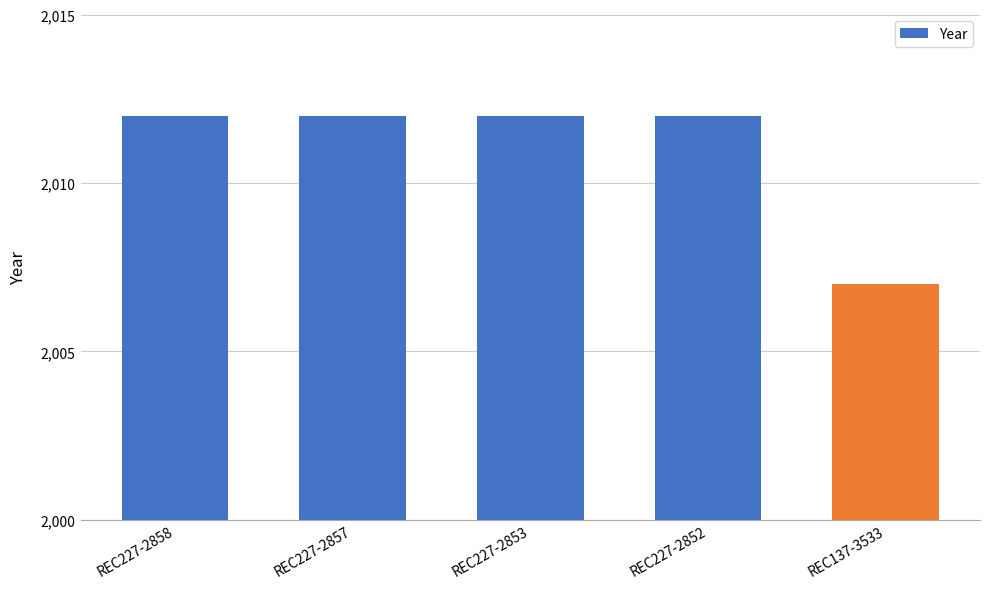

The value at REC137-3533 is 2007. True or false?

True